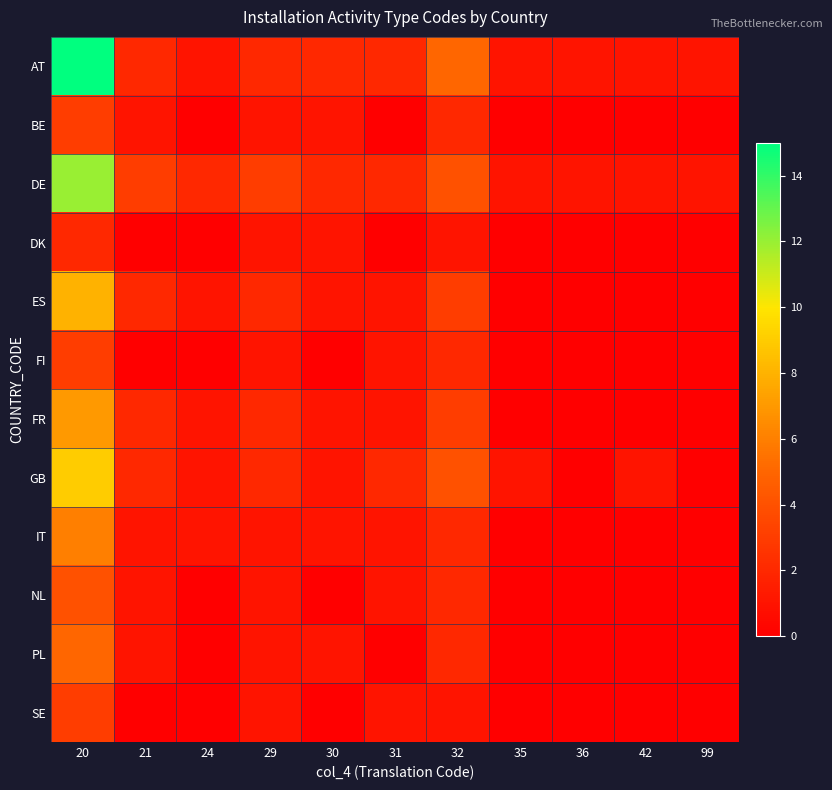

At which category is the sum across all series the highest?

20